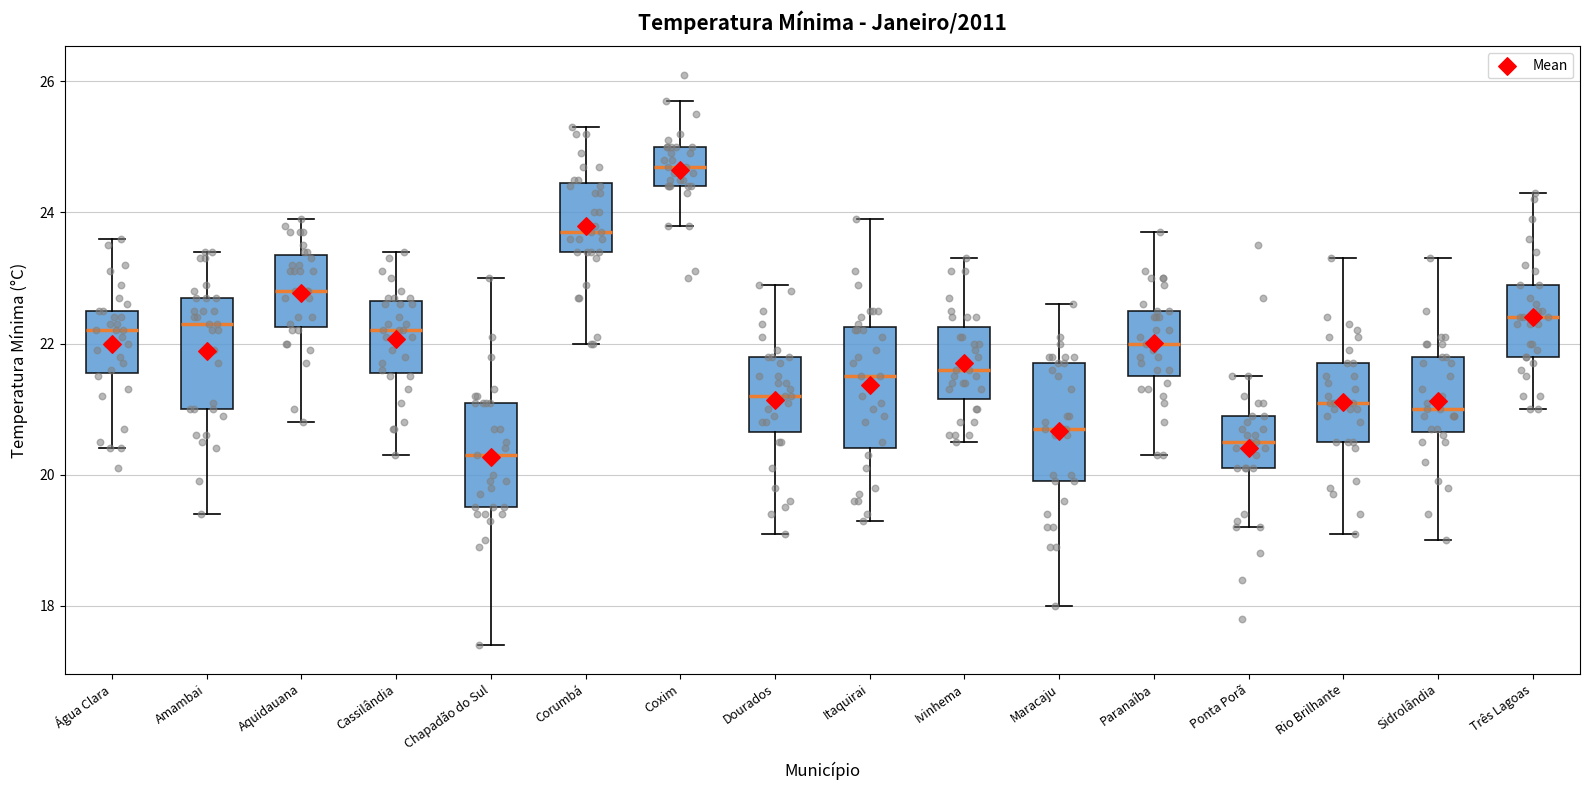

Reading left to right, read every box against the y-axis: the position of its median line, the range the box covers, and the ends of its whiskers. The values are not printed on the chart, so give them approximately, as read against the axis.

Água Clara: median 22.2, box 21.6 to 22.6, whiskers 20.4 to 23.6
Amambai: median 22.4, box 21.0 to 22.8, whiskers 19.4 to 23.4
Aquidauana: median 22.8, box 22.2 to 23.4, whiskers 20.8 to 24.0
Cassilândia: median 22.2, box 21.6 to 22.6, whiskers 20.4 to 23.4
Chapadão do Sul: median 20.4, box 19.6 to 21.2, whiskers 17.4 to 23.0
Corumbá: median 23.8, box 23.4 to 24.4, whiskers 22.0 to 25.4
Coxim: median 24.8, box 24.4 to 25.0, whiskers 23.8 to 25.8
Dourados: median 21.2, box 20.6 to 21.8, whiskers 19.2 to 23.0
Itaquirai: median 21.6, box 20.4 to 22.2, whiskers 19.4 to 24.0
Ivinhema: median 21.6, box 21.2 to 22.2, whiskers 20.6 to 23.4
Maracaju: median 20.8, box 20.0 to 21.8, whiskers 18.0 to 22.6
Paranaíba: median 22.0, box 21.6 to 22.6, whiskers 20.4 to 23.8
Ponta Porã: median 20.6, box 20.2 to 21.0, whiskers 19.2 to 21.6
Rio Brilhante: median 21.2, box 20.6 to 21.8, whiskers 19.2 to 23.4
Sidrolândia: median 21.0, box 20.6 to 21.8, whiskers 19.0 to 23.4
Três Lagoas: median 22.4, box 21.8 to 23.0, whiskers 21.0 to 24.4